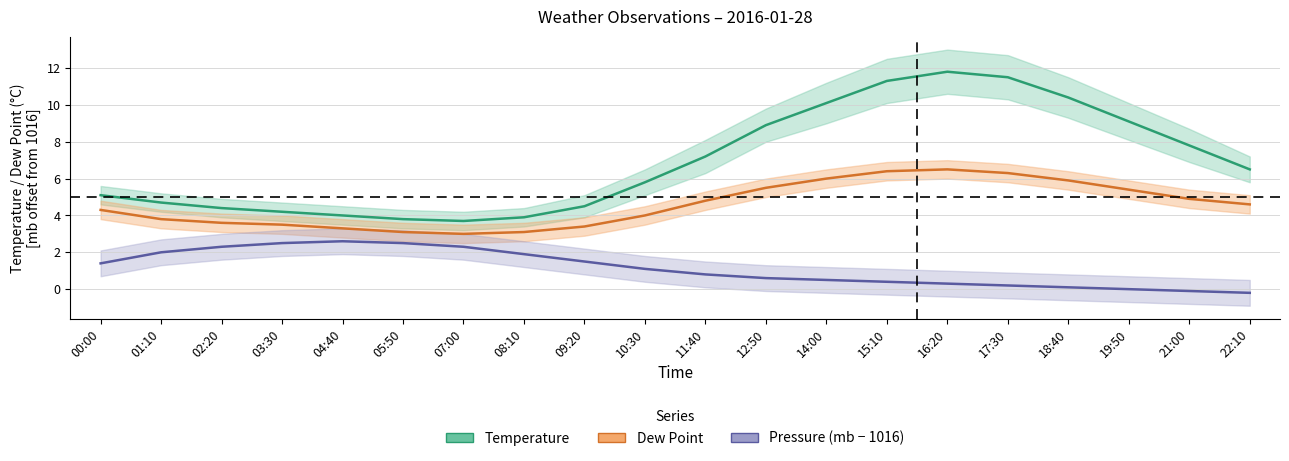

At which category does the chart reach its minimum across all series?

22:10